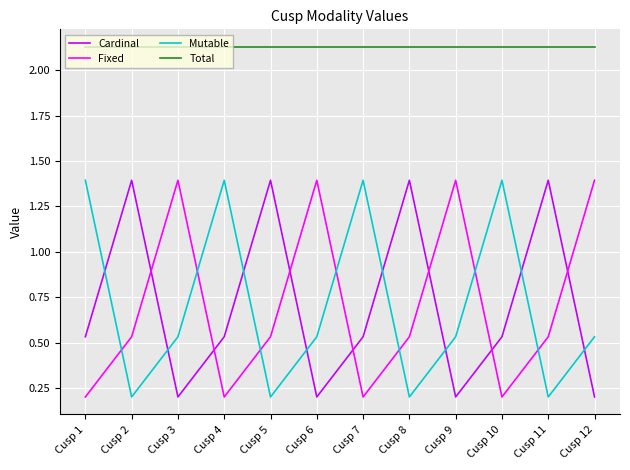

True or false: Mutable and Fixed cross at least once.

True